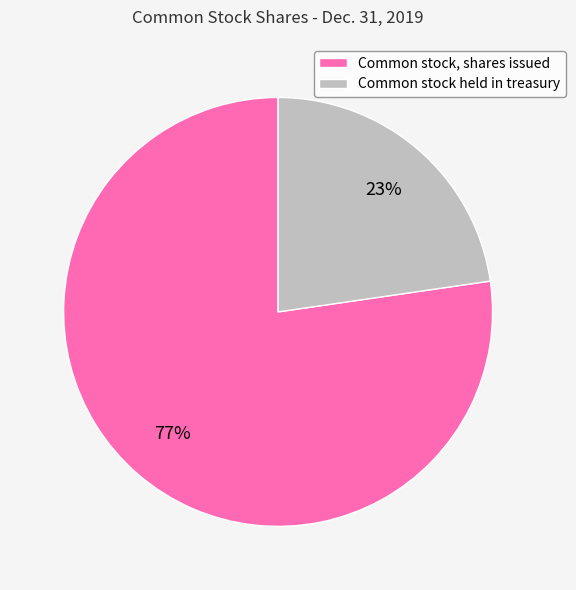

Is the sum of Common stock, shares issued and Common stock held in treasury greater than half?

Yes